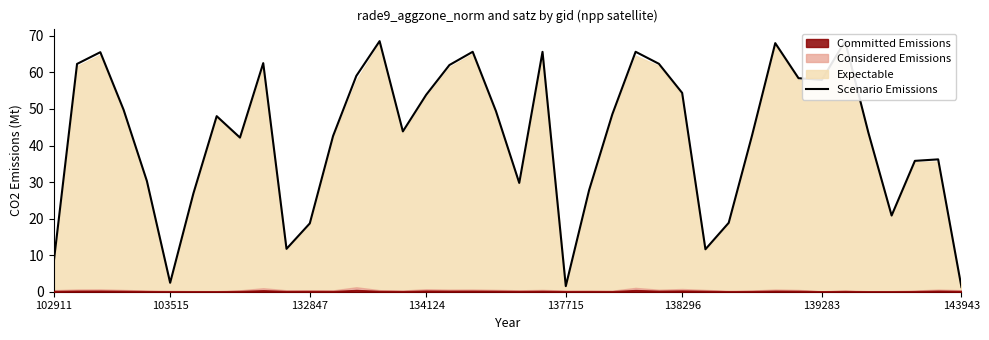

Is it true that Scenario Emissions equals 2.4 at 103515?

True